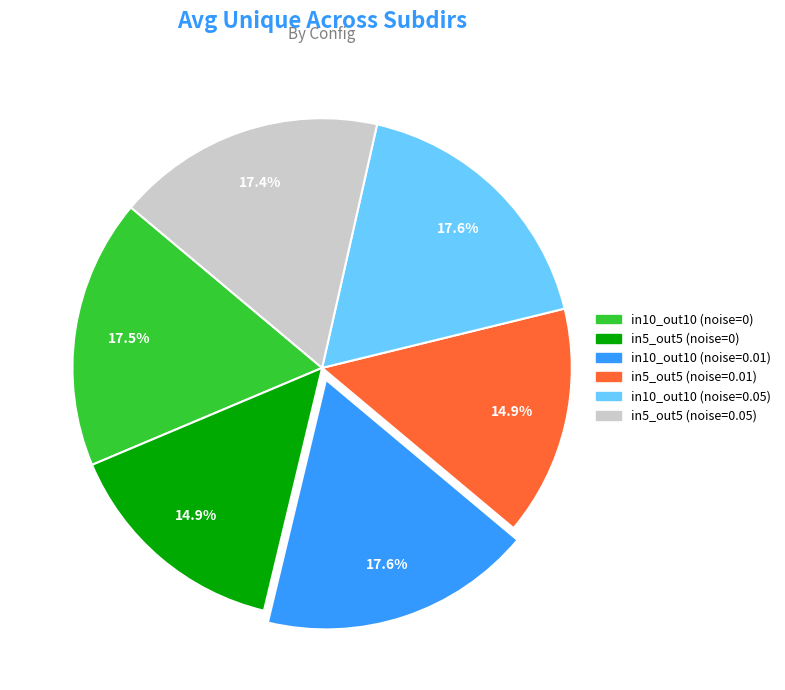

True or false: in10_out10 (noise=0) accounts for 26% of the total.

False